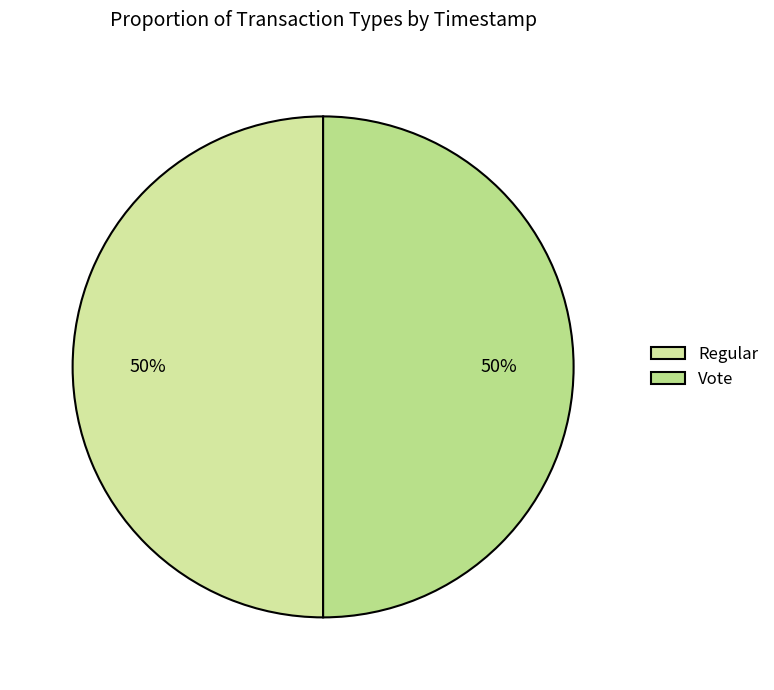

To the nearest percent, what portion does Regular represent?

50%